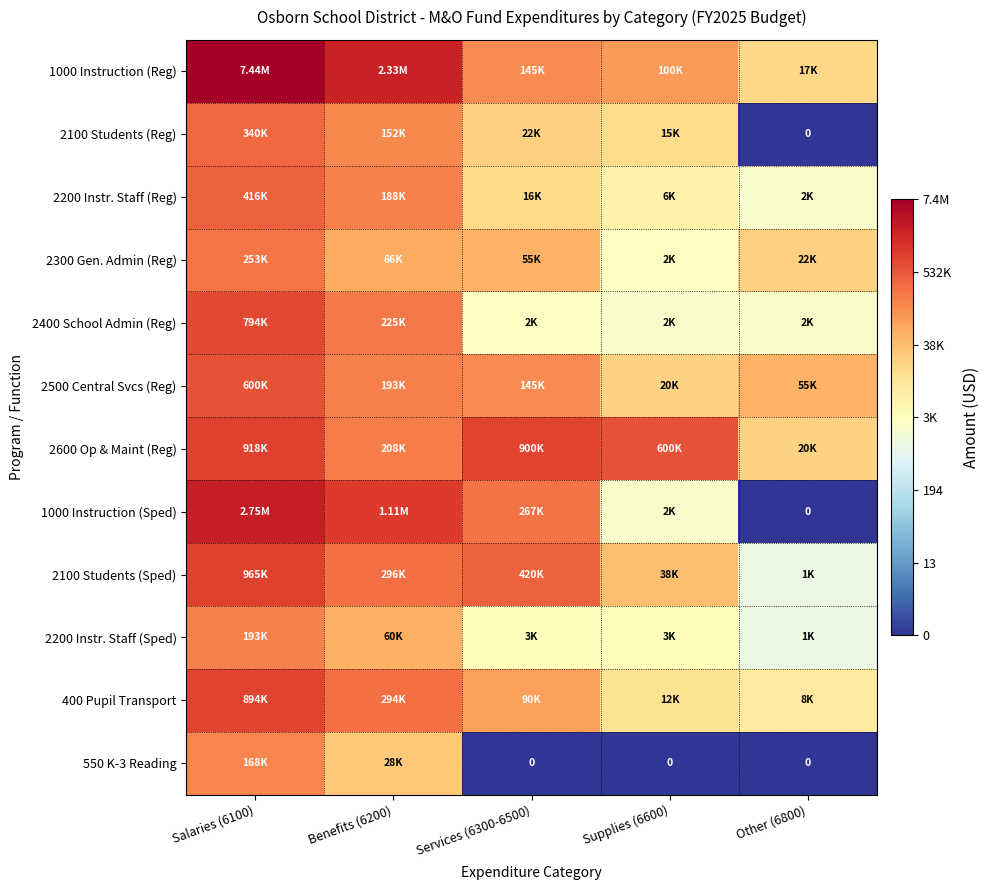

At which category is the sum across all series the highest?

Salaries (6100)